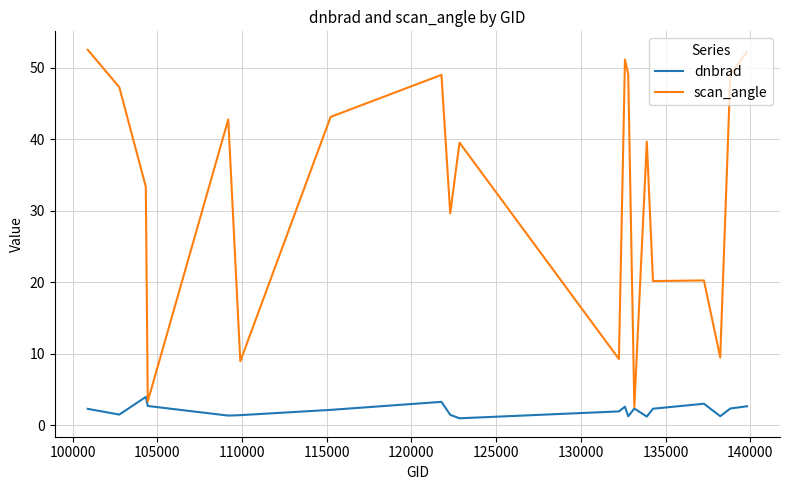

Which series has the widest spread of values?

scan_angle